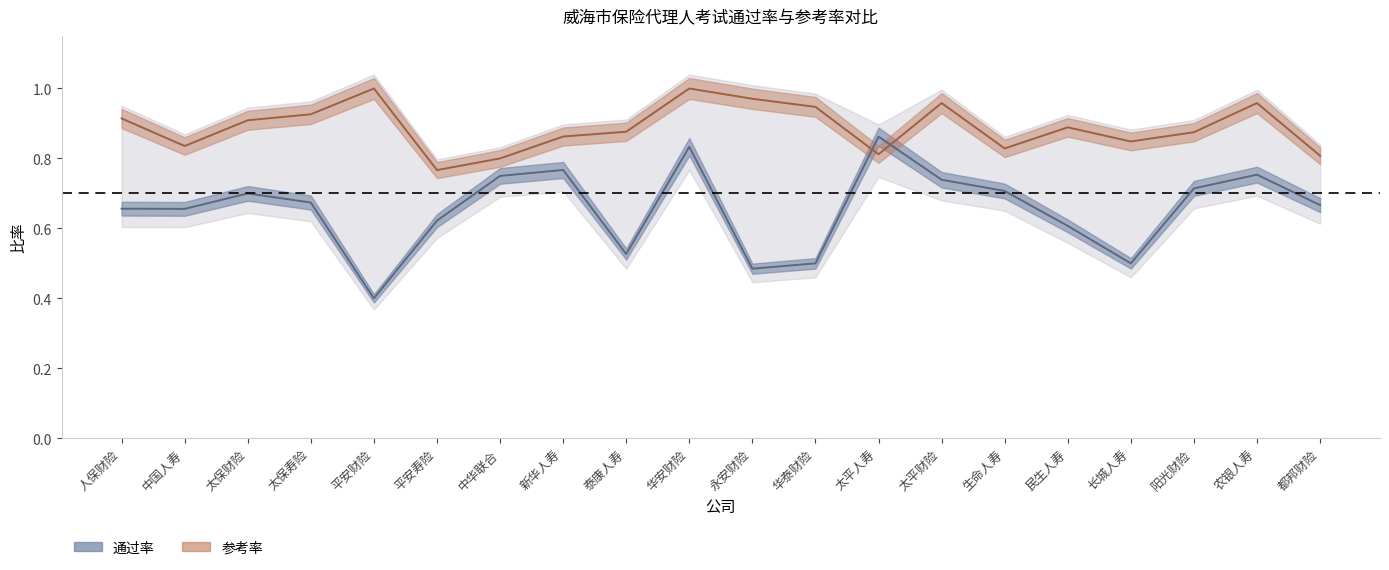

True or false: 参考率 has a value of 0.2 at 太保财险.

False